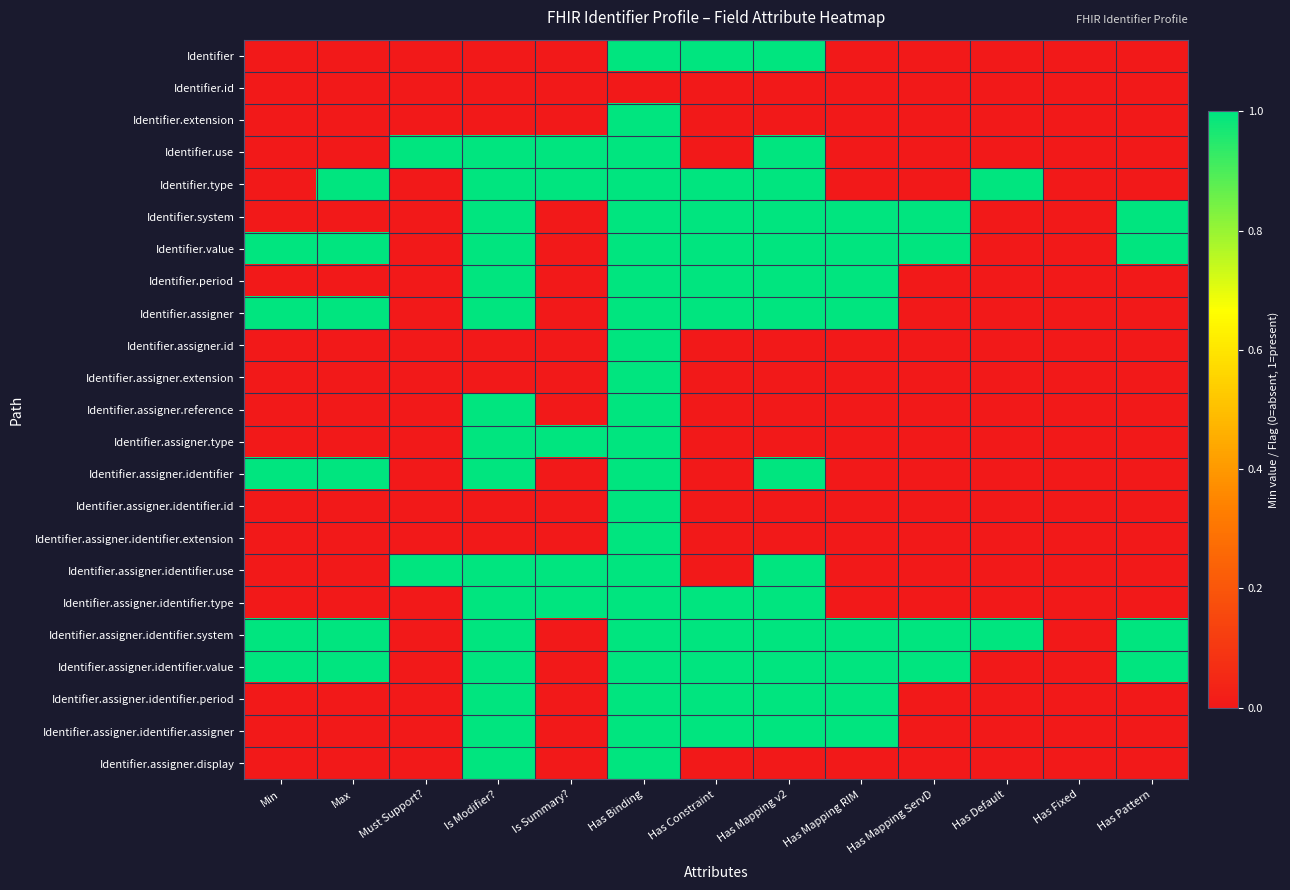

What is the difference between the highest and lowest values at Has Binding?

1